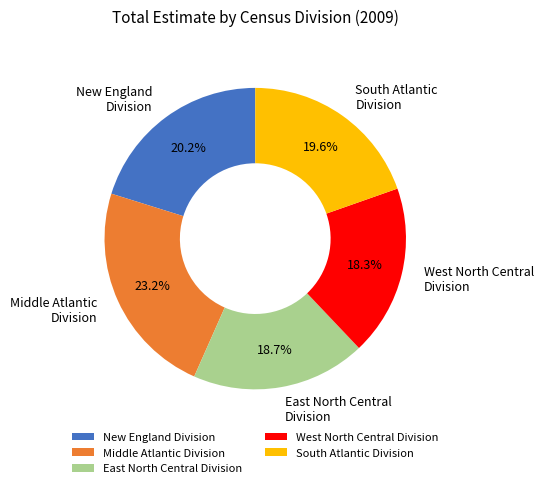

True or false: Middle Atlantic Division accounts for 28% of the total.

False